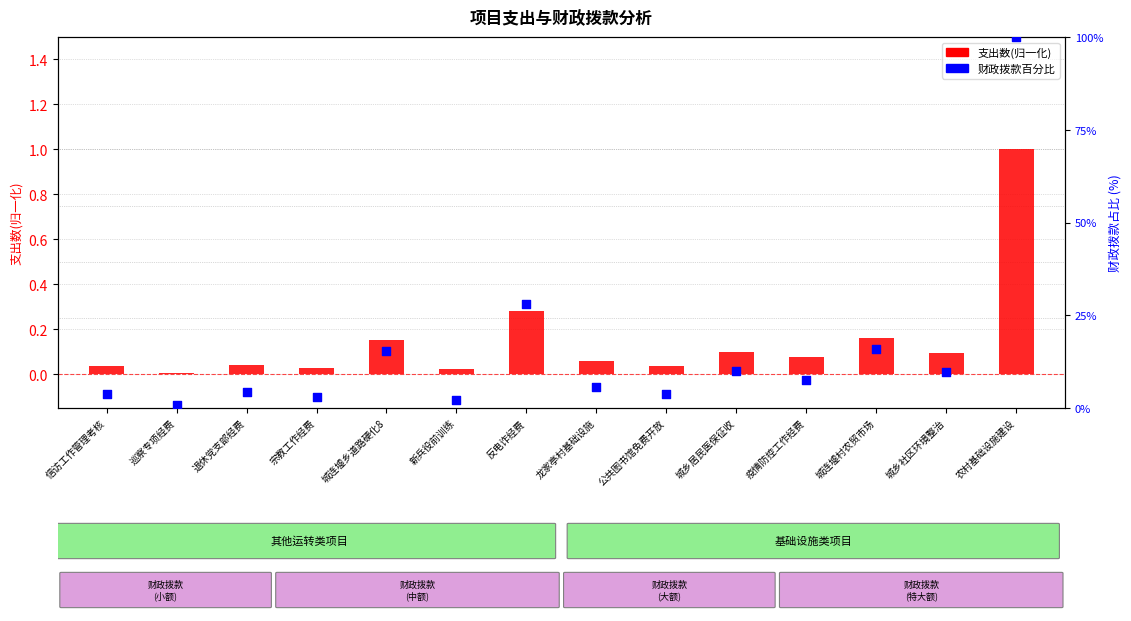

Which series has the largest total across all categories?

财政拨款百分比